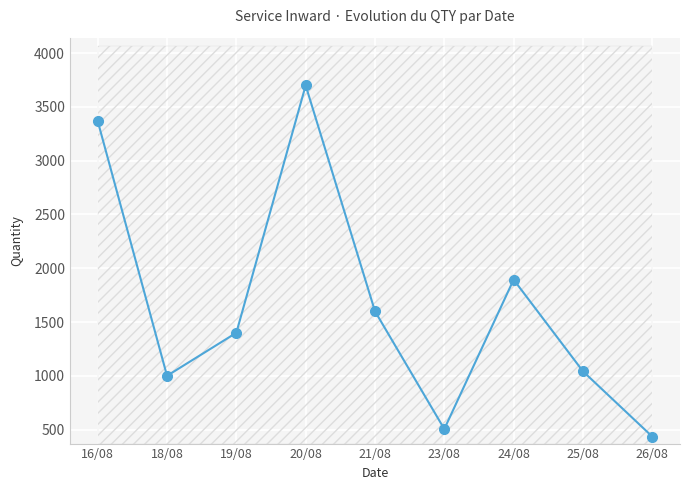

What is the ratio of the value at 25/08 to the value at 20/08?

0.3